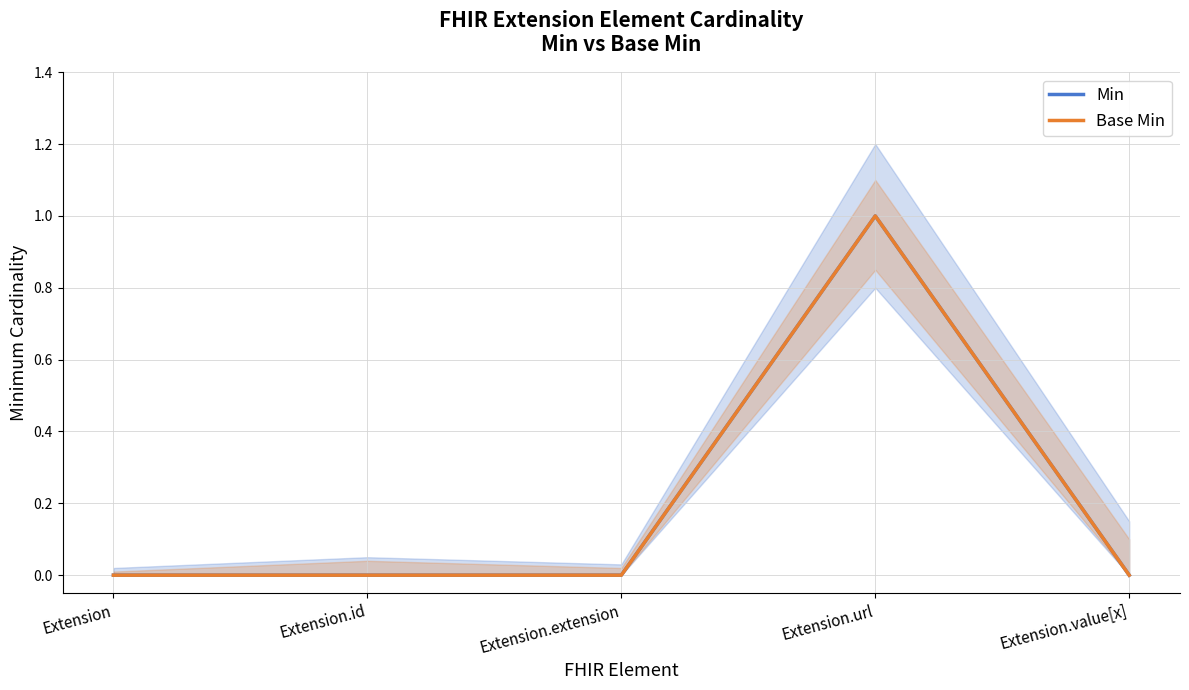

Which series has the largest total across all categories?

Min